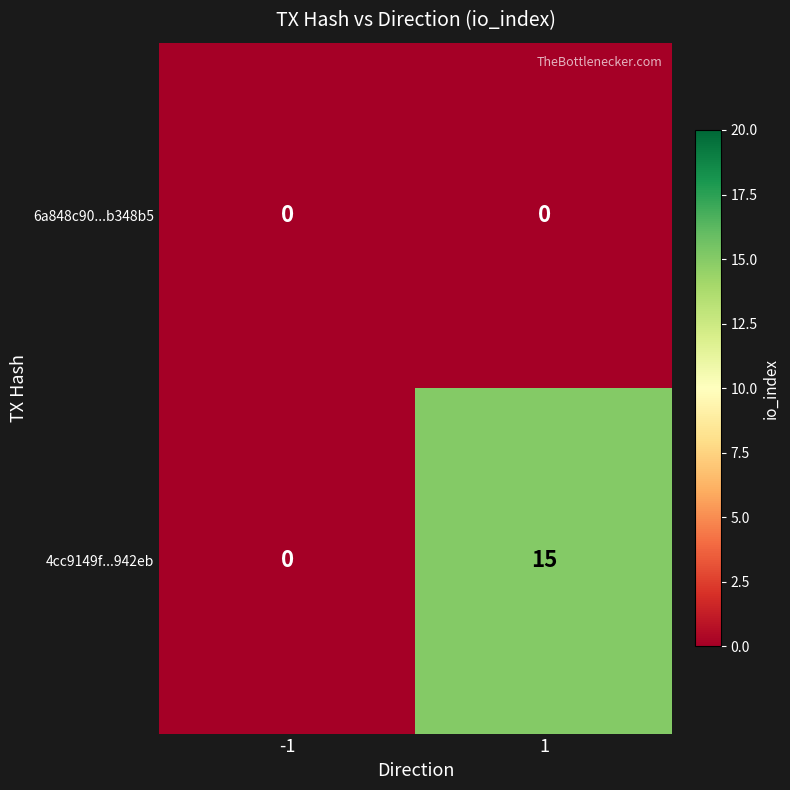

Between -1 and 1, which series saw the biggest shift?

4cc9149f...942eb